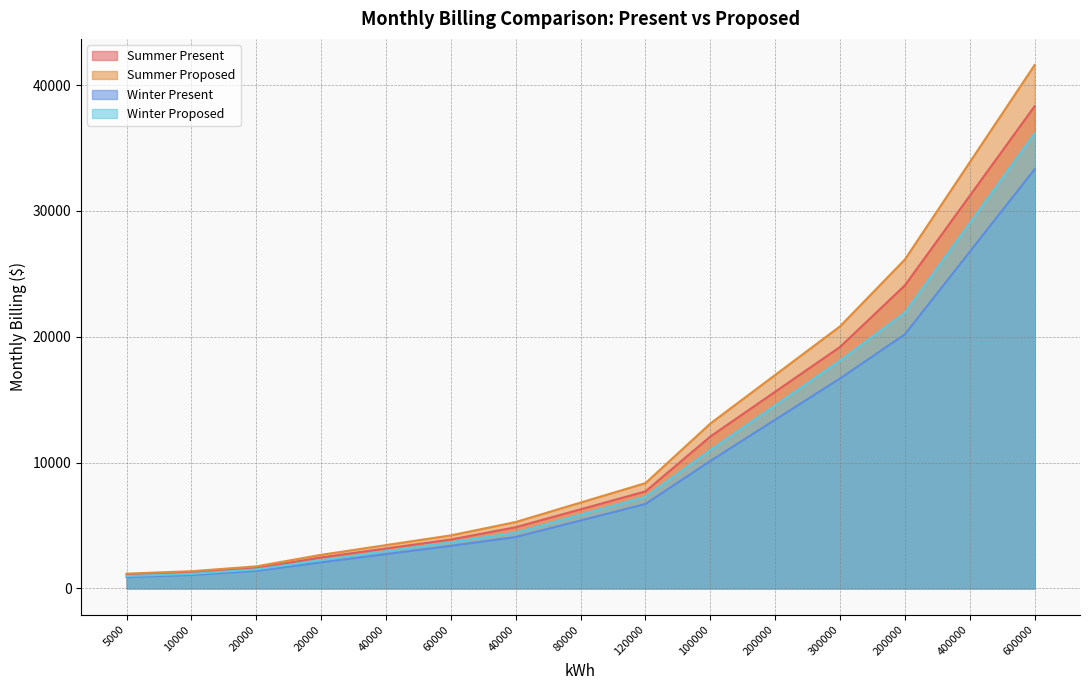

How many values in the Winter Present series are below 5396?

7